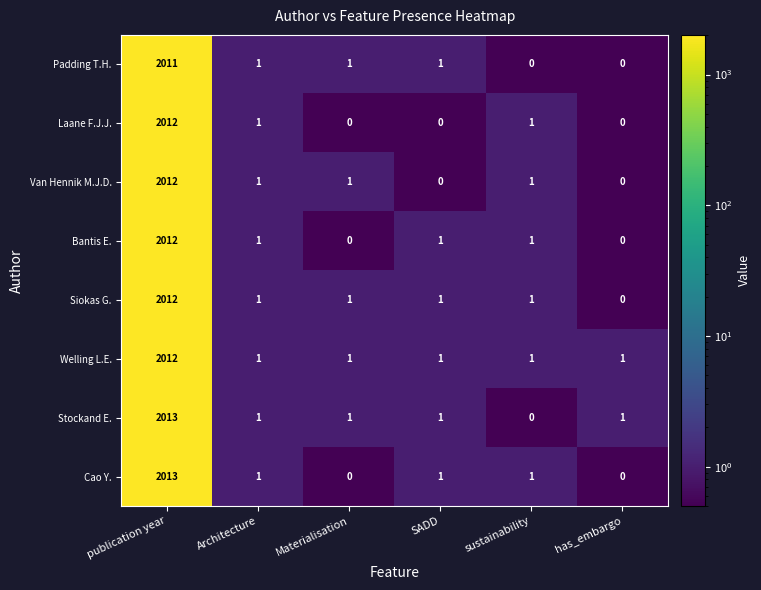

At which label does Cao Y. first exceed 1?

publication year